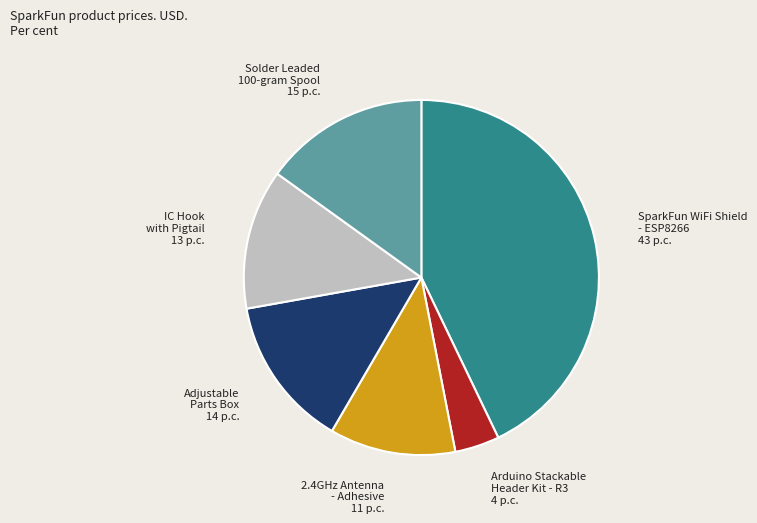

How many slices are in this pie chart?

6